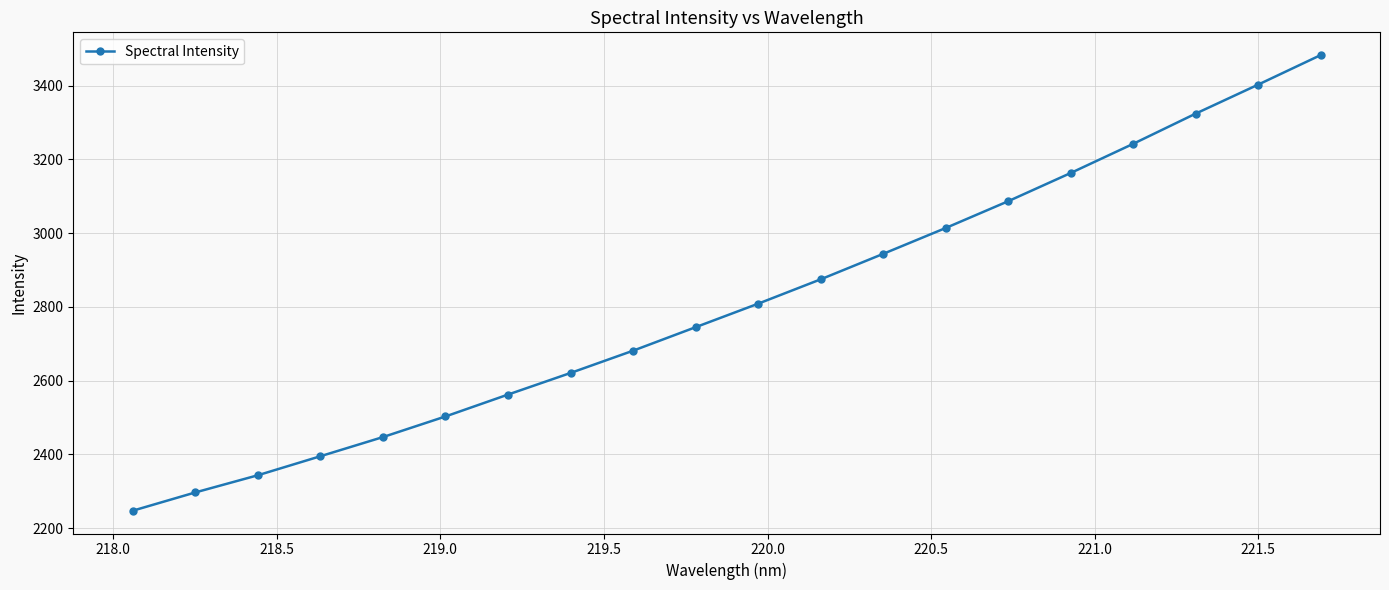

True or false: there are more than 1 points higher than both neighbors.

False